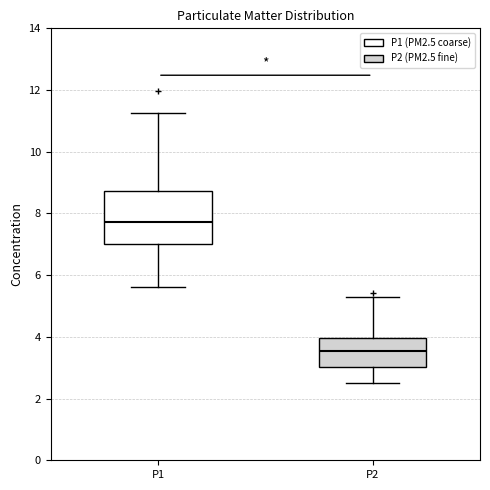

Comparing the boxes themselves (not the whiskers), which one is the tallest?

P1